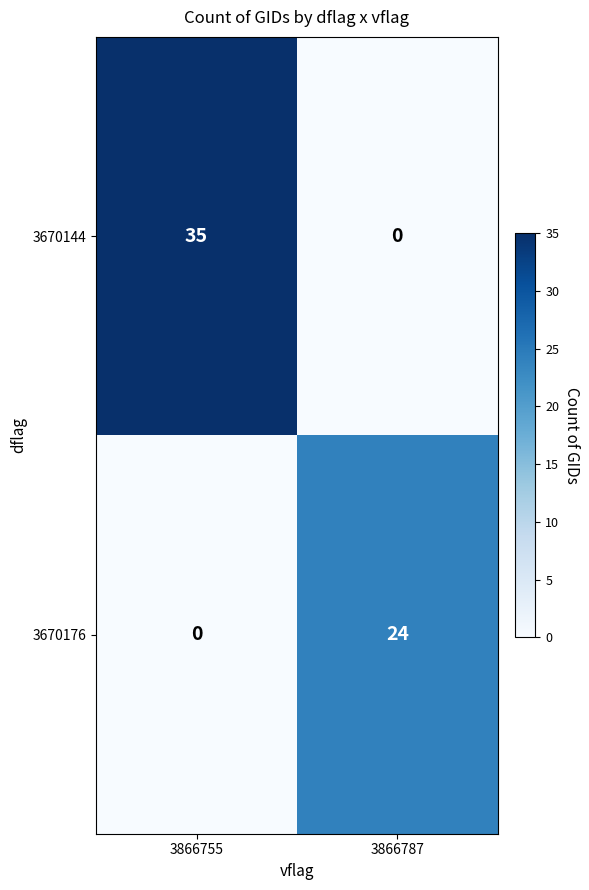

What is the difference between the maximum and minimum values in the 3670144 series?

35